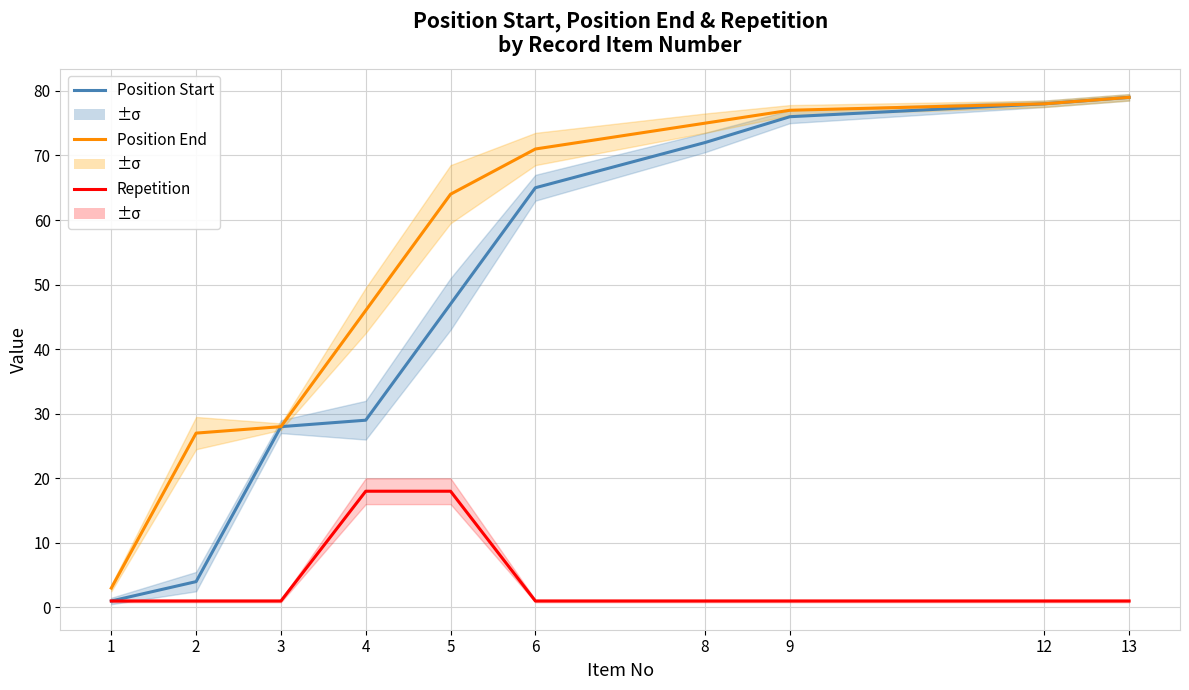

What is the difference between the maximum and minimum values in the Repetition series?

17